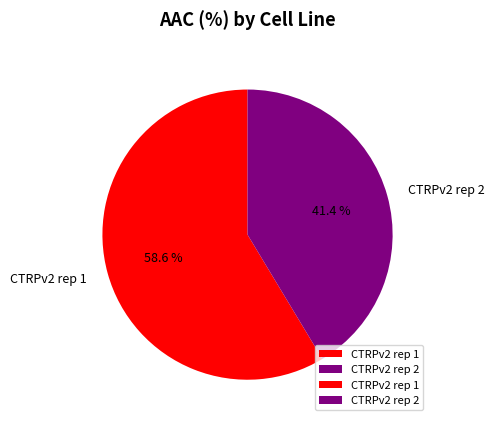

Is the sum of CTRPv2 rep 2 and CTRPv2 rep 1 greater than half?

Yes